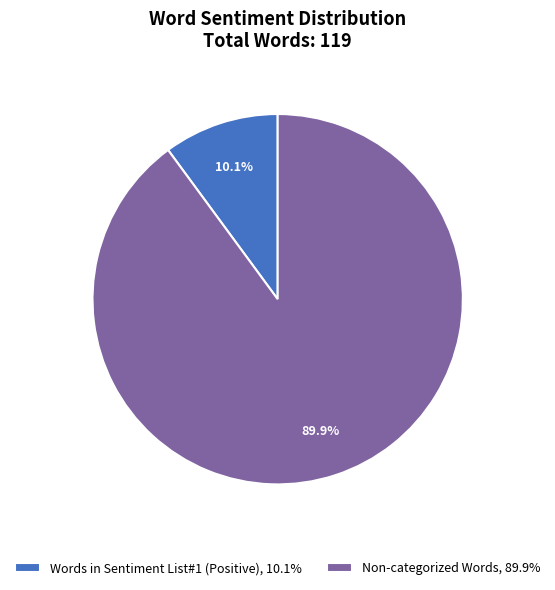

To the nearest percent, what is the difference between the largest and smallest slice percentages?

80%